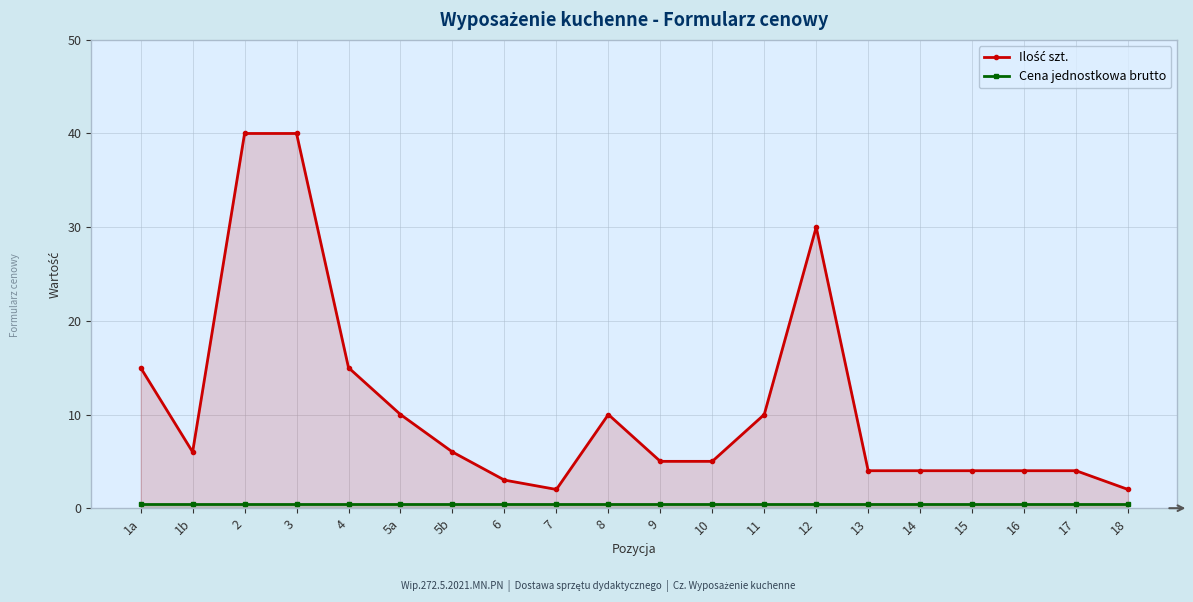

Reading left to right, extract all data points from this chart.

Ilość szt.: 15.0	6.0	40.0	40.0	15.0	10.0	6.0	3.0	2.0	10.0	5.0	5.0	10.0	30.0	4.0	4.0	4.0	4.0	4.0	2.0
Cena jednostkowa brutto: 0.5	0.5	0.5	0.5	0.5	0.5	0.5	0.5	0.5	0.5	0.5	0.5	0.5	0.5	0.5	0.5	0.5	0.5	0.5	0.5